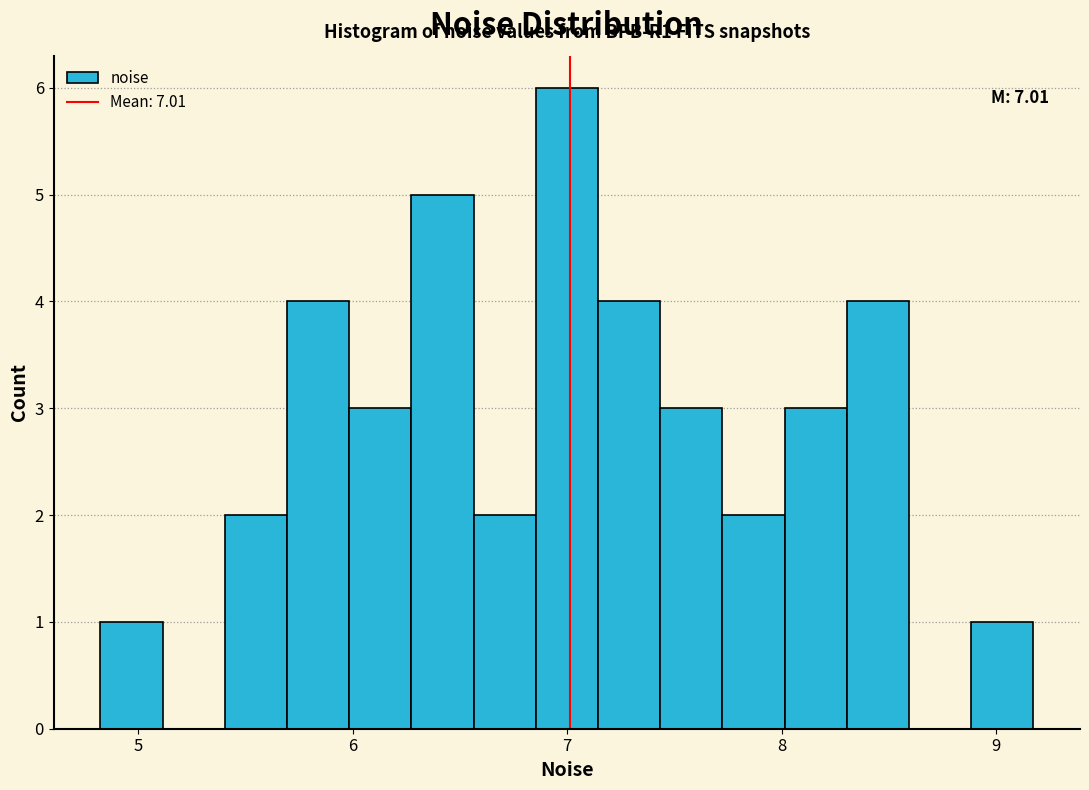

Around what value on the x-axis is the tallest bar? Give the approximate position of its centre, as read against the axis.

7.0